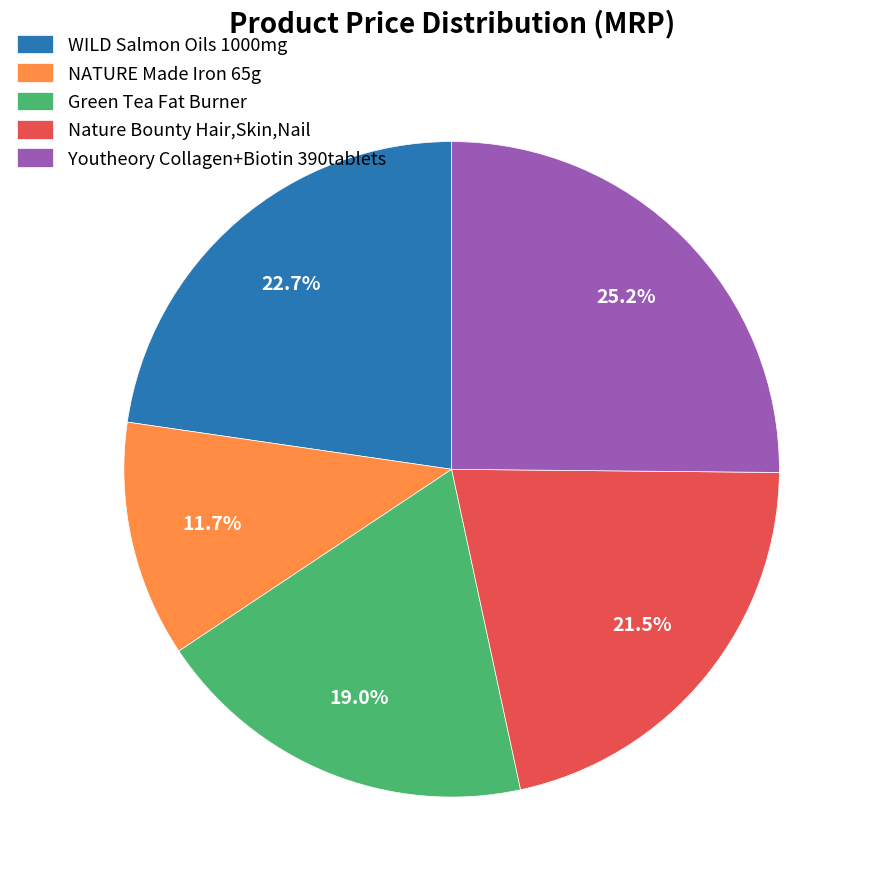

To the nearest percent, what is the average slice percentage?

20%